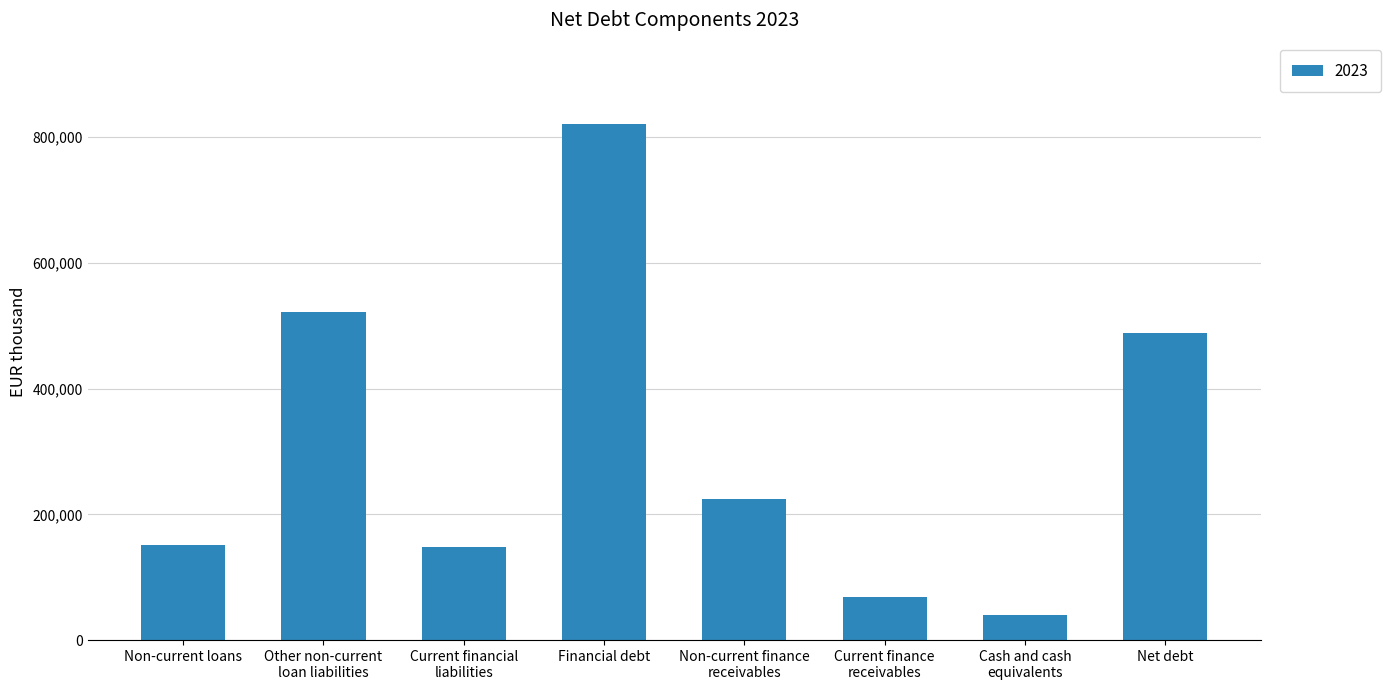

What is the change in value from Non-current loans to Net debt?

+336605